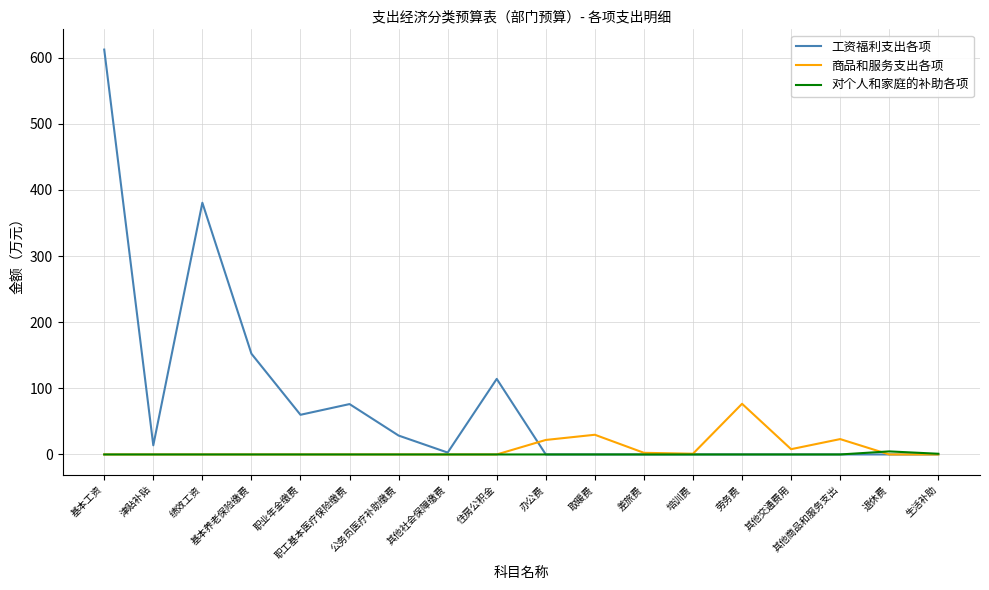

What are all the series names shown in the legend?

工资福利支出各项, 商品和服务支出各项, 对个人和家庭的补助各项